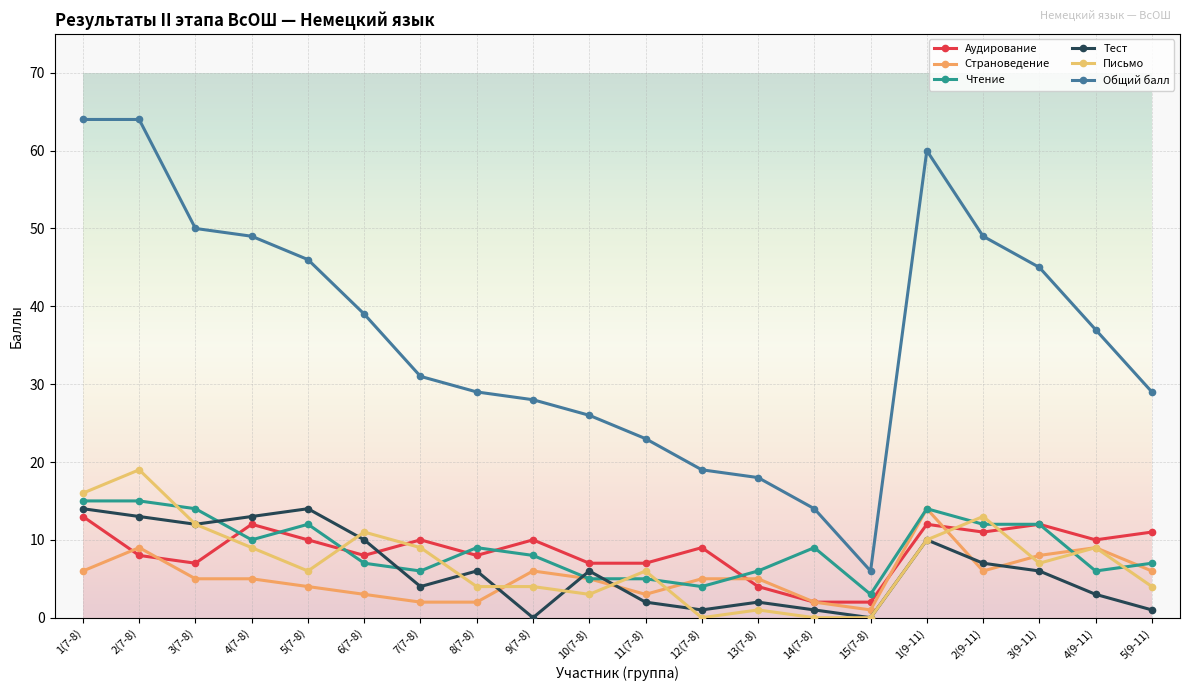

At which category does Чтение reach its first local valley?

4(7-8)